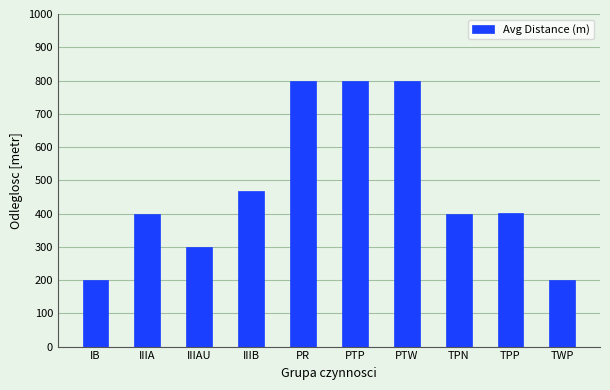

The value at PTP is 800.0. True or false?

True